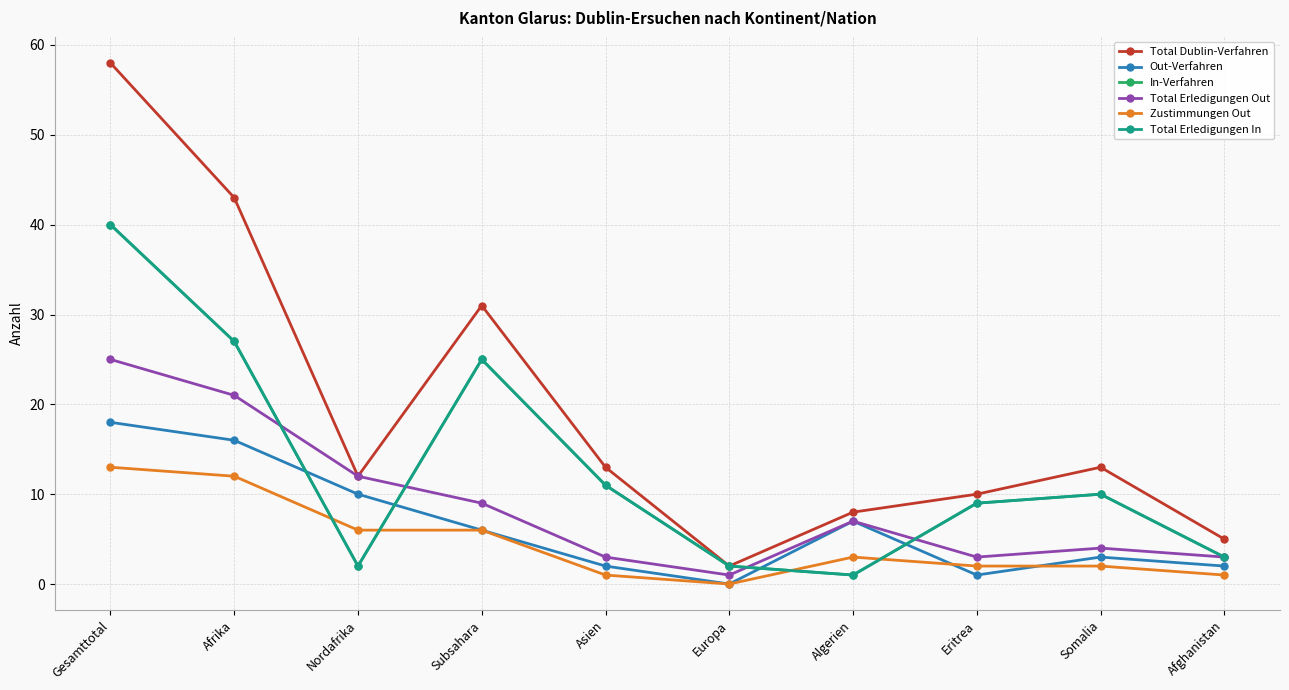

Is the value of Zustimmungen Out at Subsahara greater than the value of Total Dublin-Verfahren at Nordafrika?

No